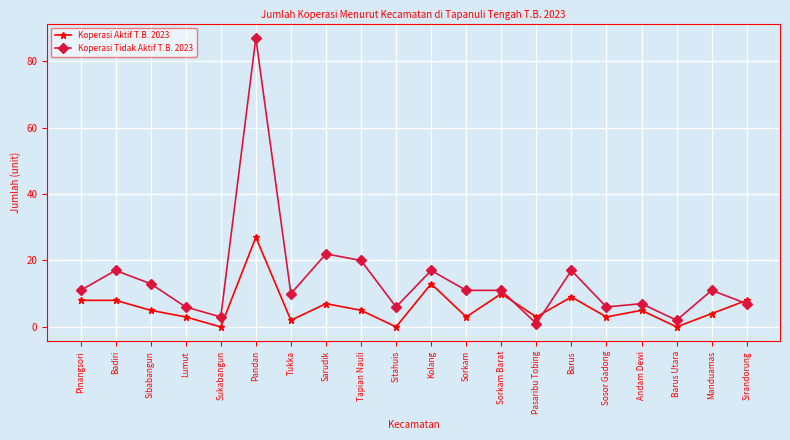

Is it true that Koperasi Aktif T.B. 2023 equals 5 at Tapian Nauli?

True